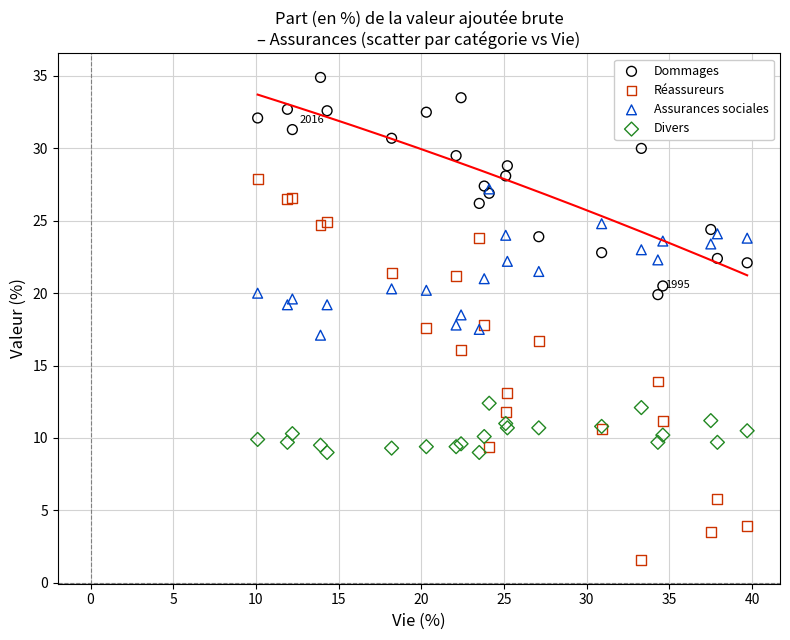

What are all the series names shown in the legend?

Dommages, Réassureurs, Assurances sociales, Divers